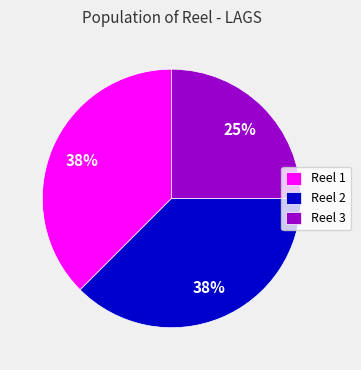

Count the number of slices in the pie.

3